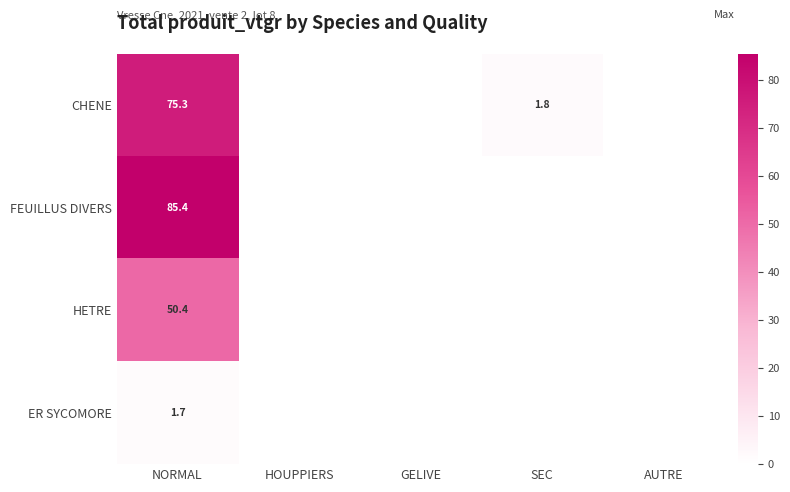

What is the total value across all series at NORMAL?

212.8